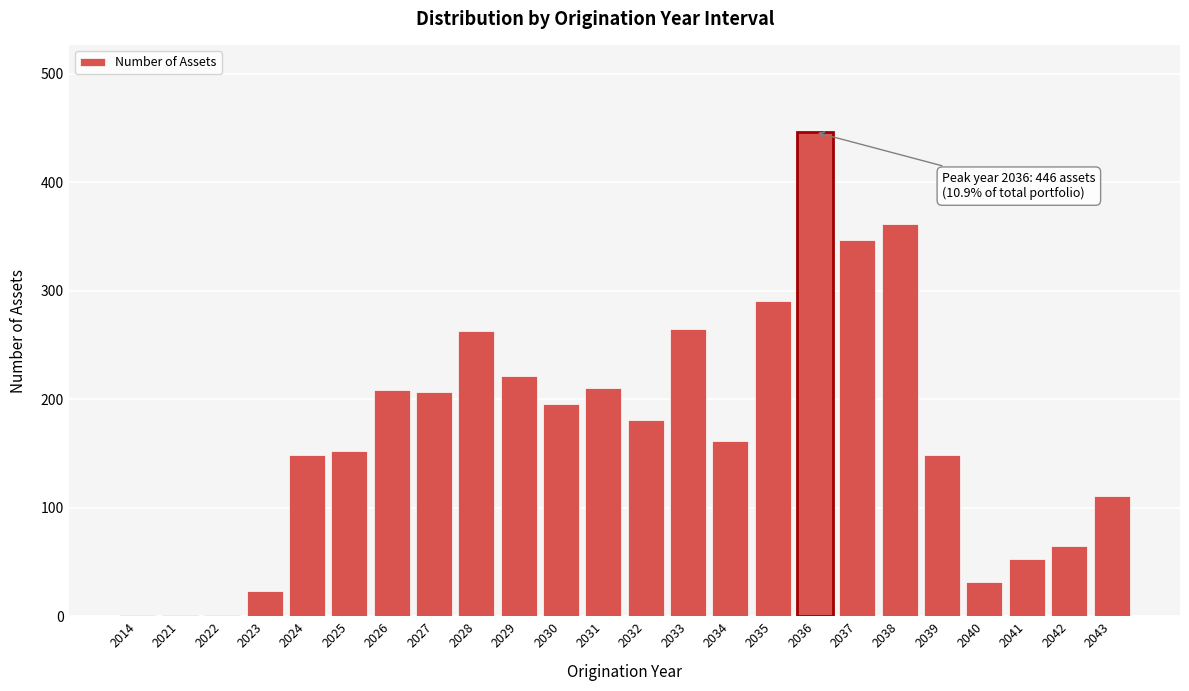

What is the greatest value displayed?

446